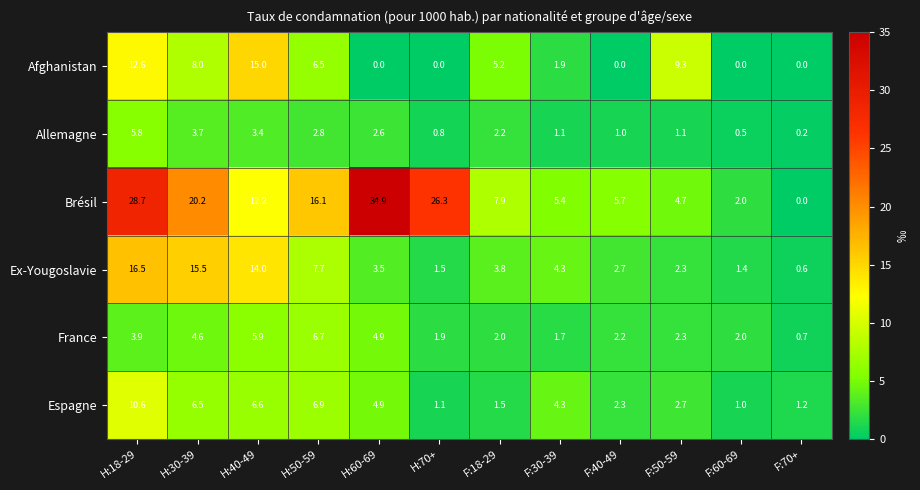

At which label is Allemagne closest to 3?

H:50-59